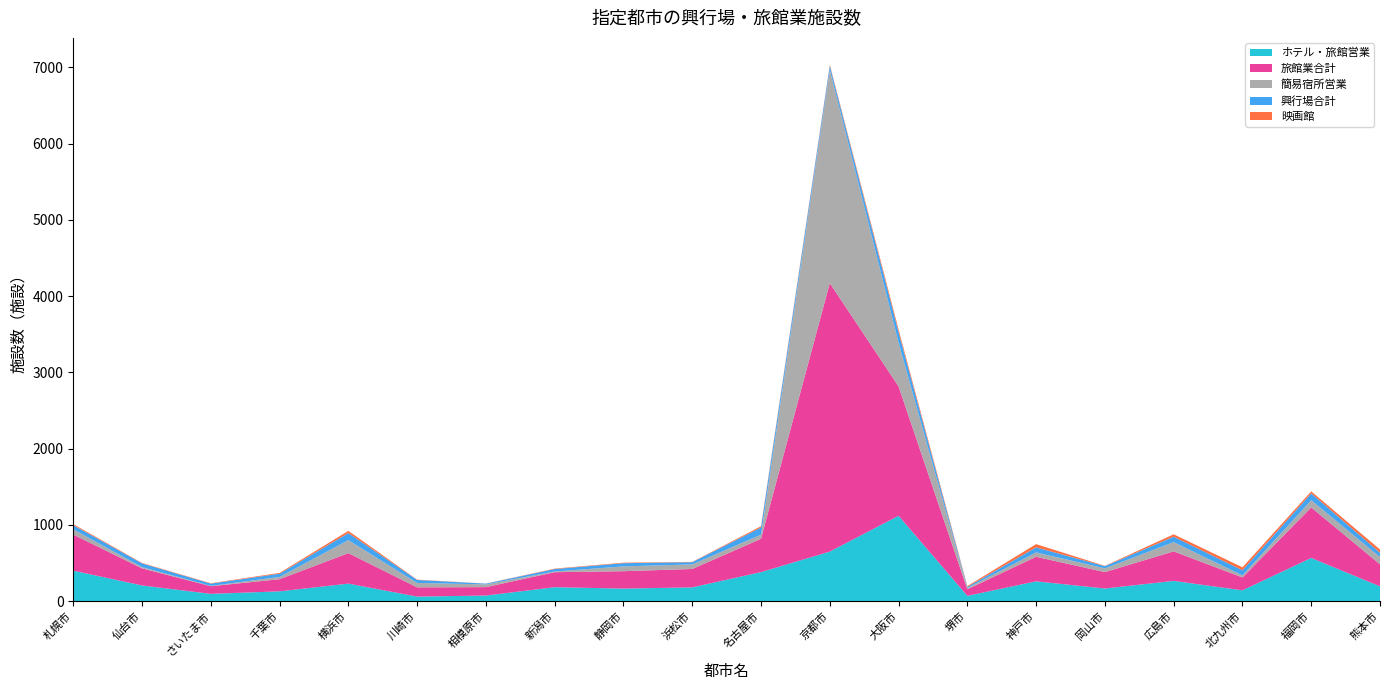

Reading right to left, extract all data points from this chart.

ホテル・旅館営業: 194	567	142	266	166	260	70	1120	650	381	181	165	183	74	60	230	129	96	206	400
旅館業合計: 289	662	169	387	215	322	86	1697	3521	437	241	228	197	110	121	400	159	100	224	473
簡易宿所営業: 95	95	27	121	49	57	16	574	2794	54	60	63	9	36	58	170	30	4	17	69
興行場合計: 57	90	67	71	29	66	15	136	56	94	29	42	32	10	39	93	42	30	48	55
映画館: 43	26	39	32	4	43	11	35	14	17	4	7	6	1	4	29	11	5	6	13